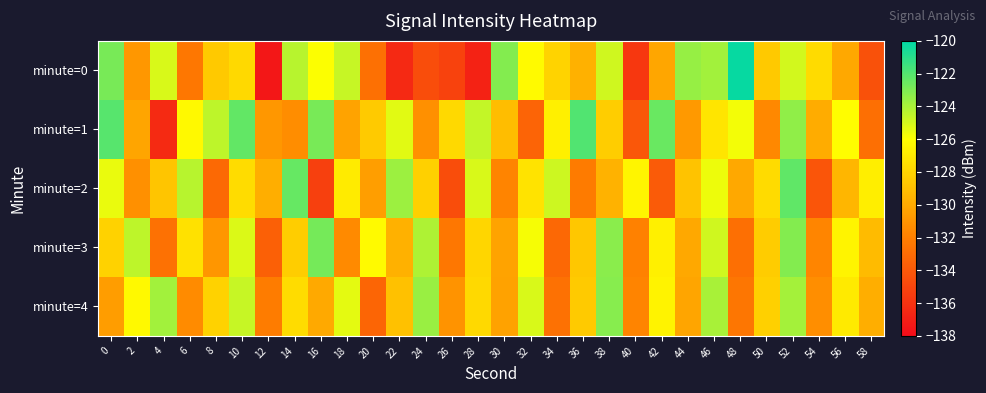

What is the smallest value displayed?

-137.4